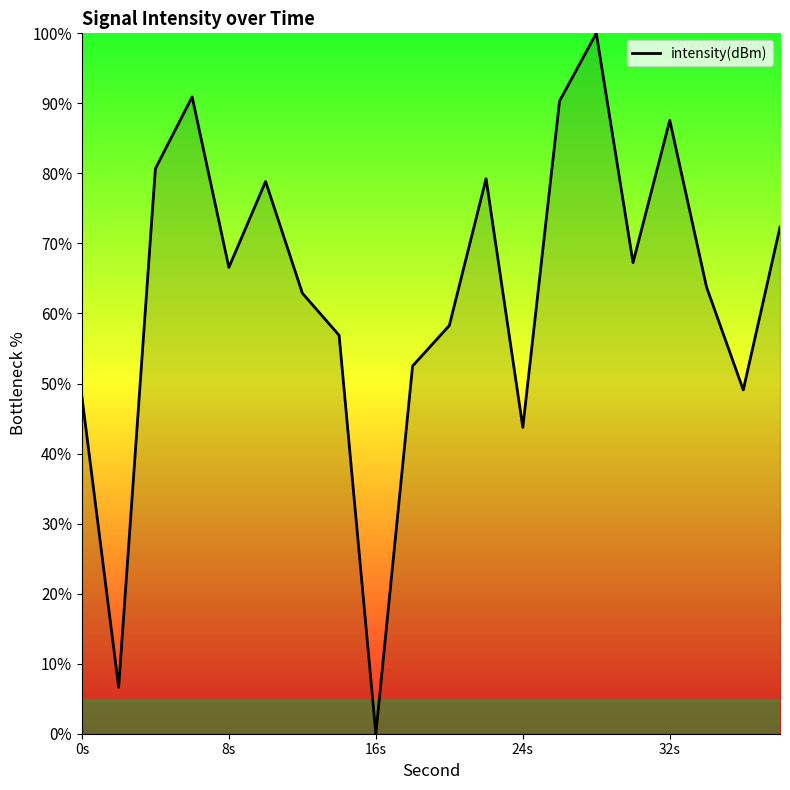

What is the maximum value shown in the chart?

100.0